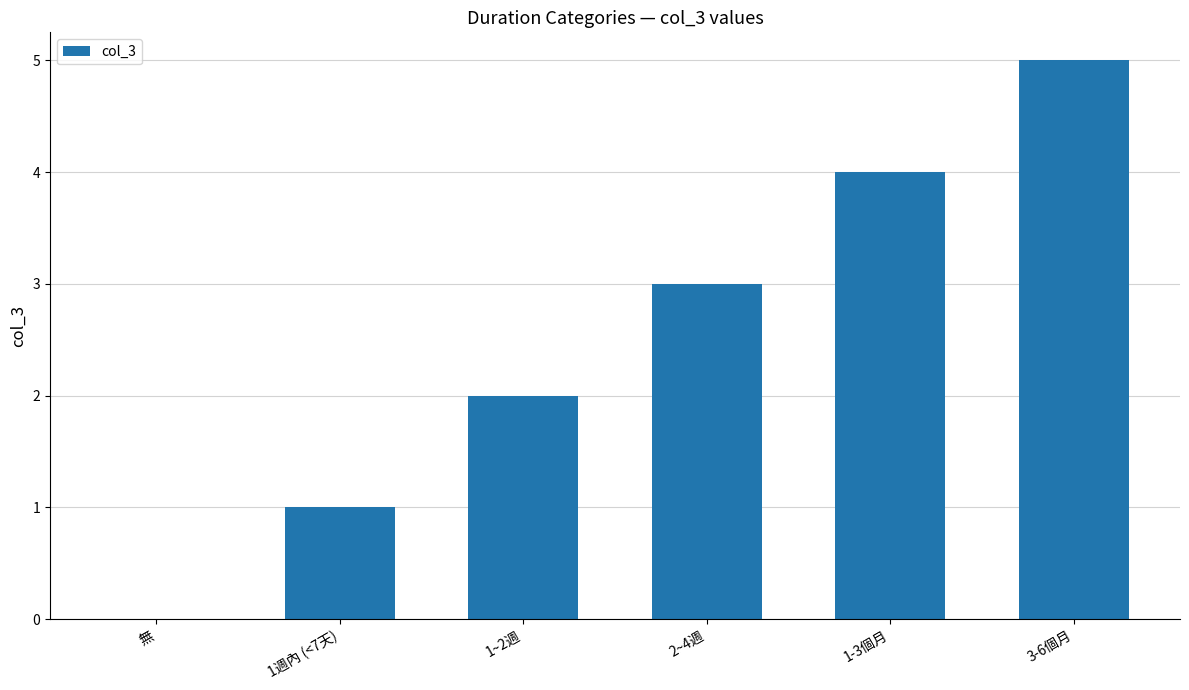

At which category does the chart reach its peak across all series?

3-6個月